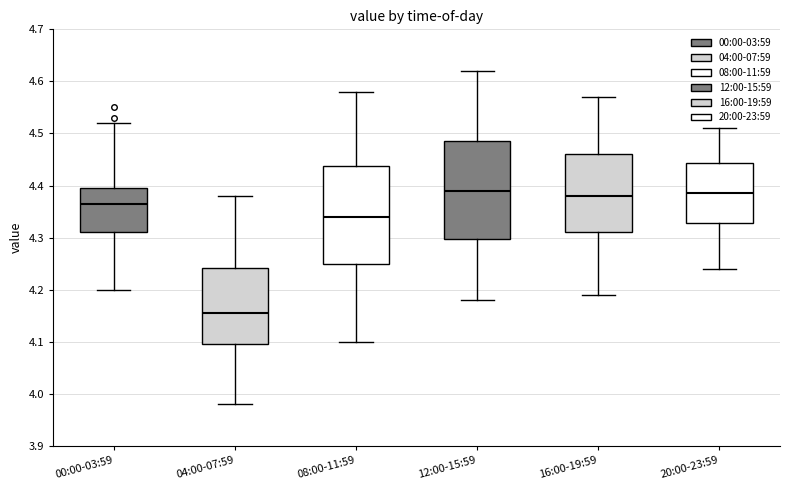

Reading left to right, transcribe this box plot: for each box, give where its median line is, the range the box spans, and where its two whiskers end, as read against the y-axis. The values are not printed on the chart, so give them approximately, as read against the axis.

00:00-03:59: median 4.37, box 4.31 to 4.40, whiskers 4.20 to 4.52
04:00-07:59: median 4.16, box 4.10 to 4.24, whiskers 3.98 to 4.38
08:00-11:59: median 4.34, box 4.25 to 4.44, whiskers 4.10 to 4.58
12:00-15:59: median 4.39, box 4.30 to 4.49, whiskers 4.18 to 4.62
16:00-19:59: median 4.38, box 4.31 to 4.46, whiskers 4.19 to 4.57
20:00-23:59: median 4.39, box 4.33 to 4.44, whiskers 4.24 to 4.51